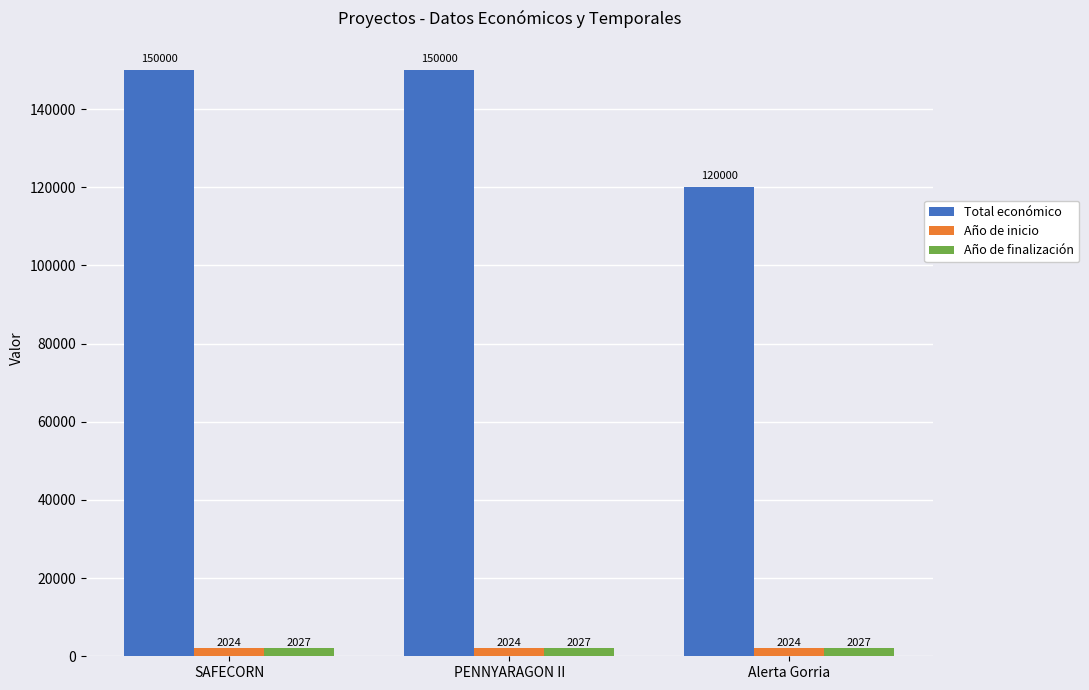

What is the difference between the highest and lowest values at PENNYARAGON II?

147976